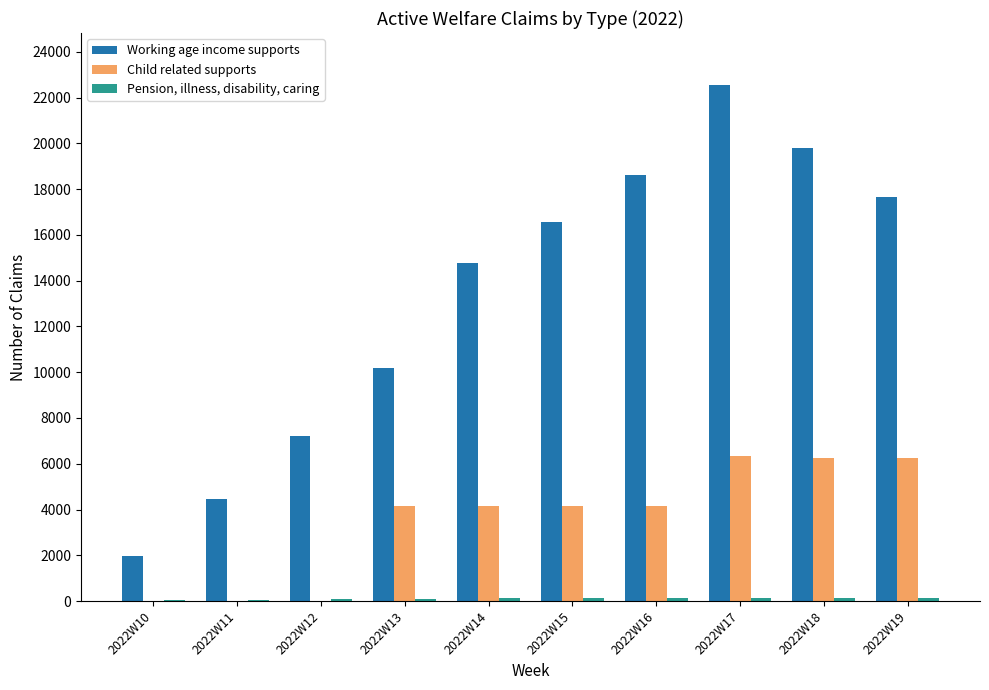

Between 2022W12 and 2022W16, which series saw the biggest shift?

Working age income supports